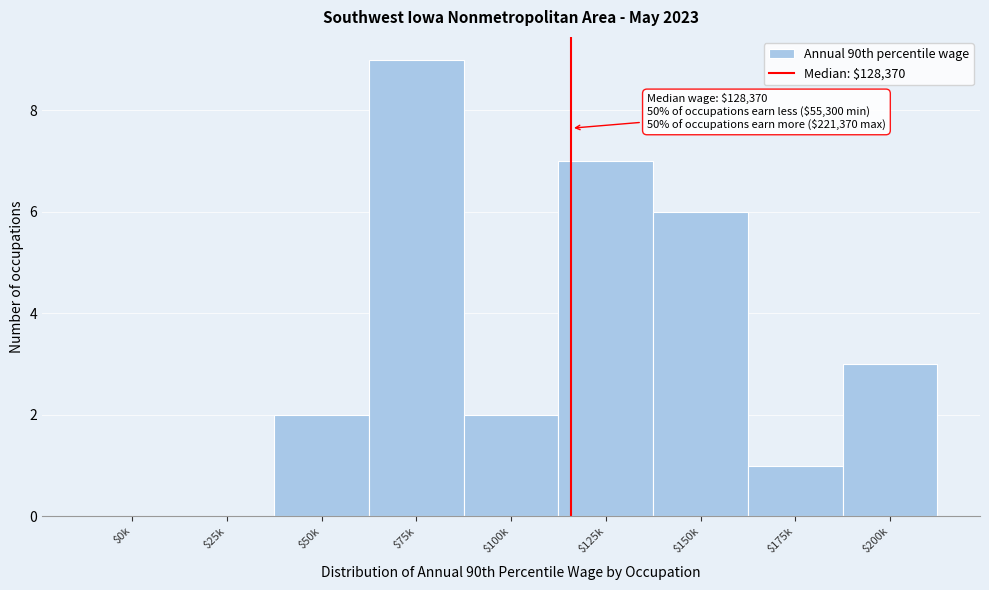

At which label is the value closest to 4?

$200k